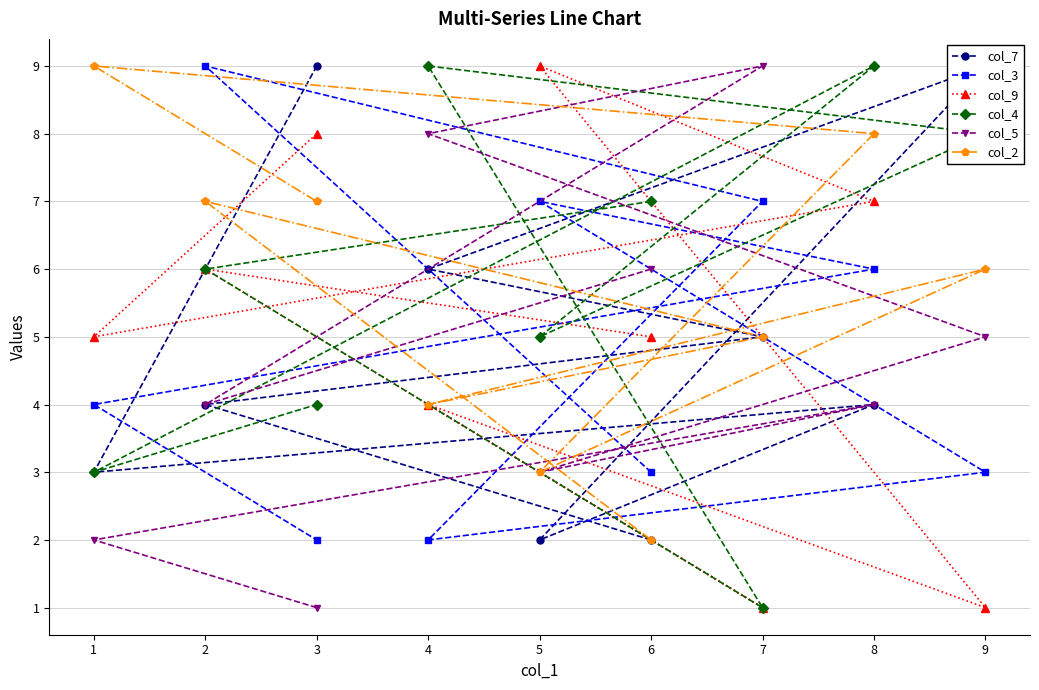

Is it true that col_5 equals 1 at 3?

True